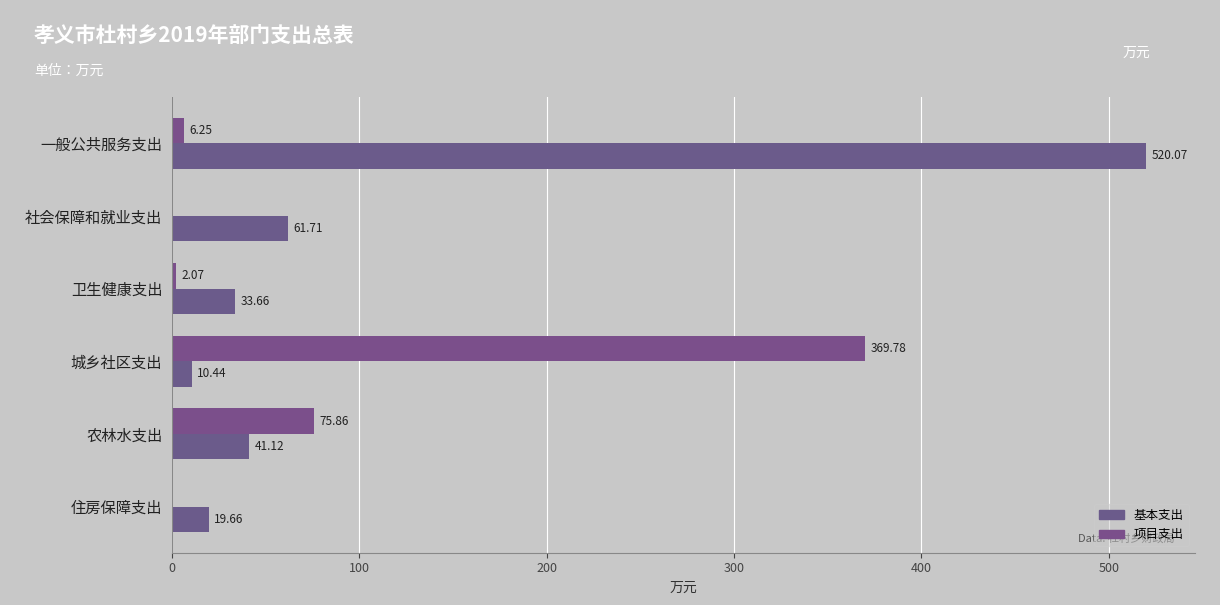

What is the average value of the 基本支出 series?

114.4